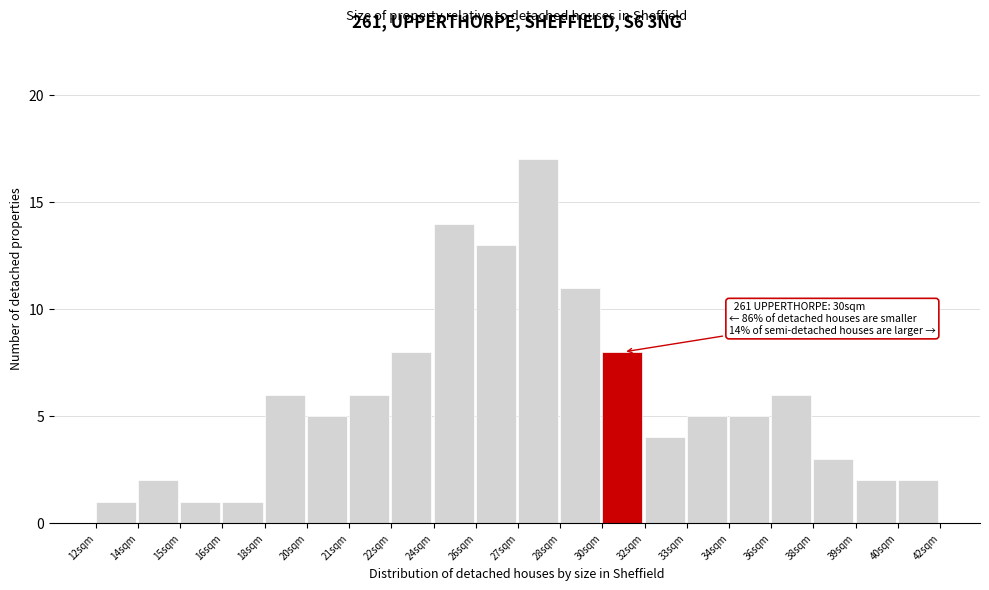

Reading left to right, transcribe all the data shown in this chart.

12sqm=1	14sqm=2	15sqm=1	16sqm=1	18sqm=6	20sqm=5	21sqm=6	22sqm=8	24sqm=14	26sqm=13	27sqm=17	28sqm=11	30sqm=8	32sqm=4	33sqm=5	34sqm=5	36sqm=6	38sqm=3	39sqm=2	40sqm=2